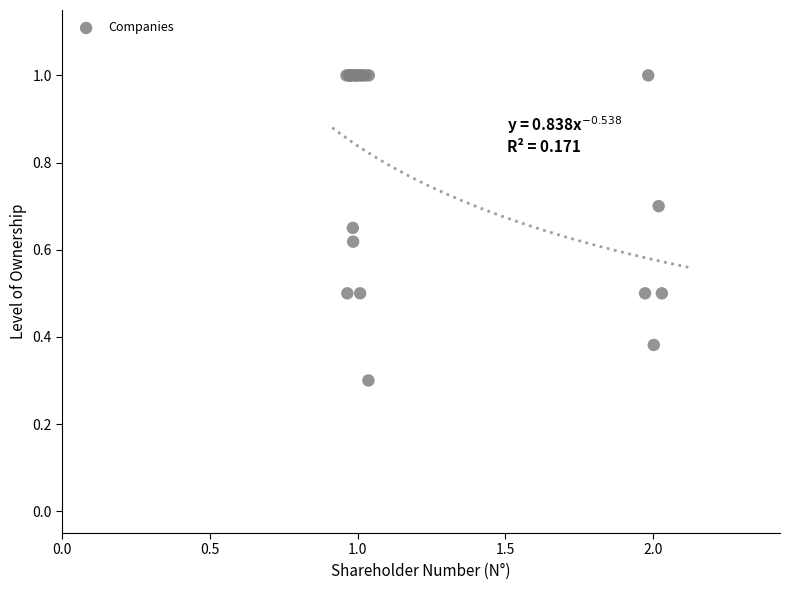

What Y value in the scatter plot is closest to 0?

0.3